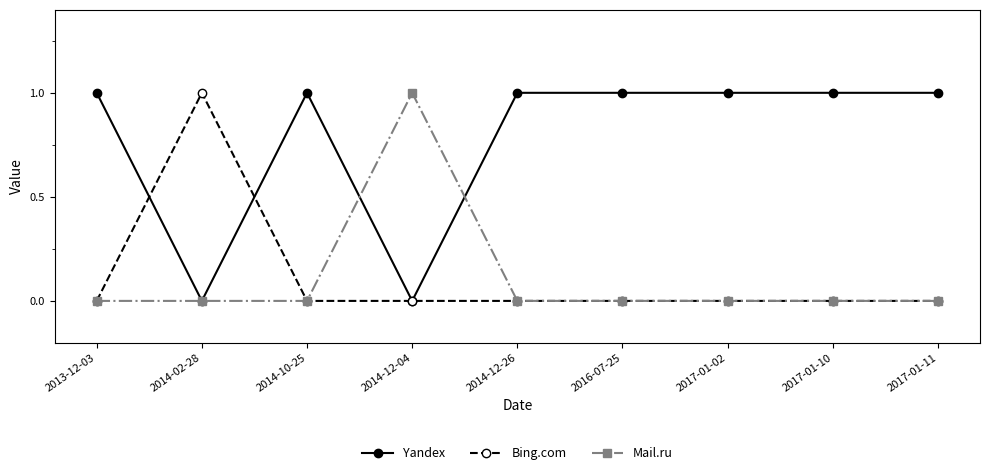

At which label does Mail.ru reach its peak?

2014-12-04